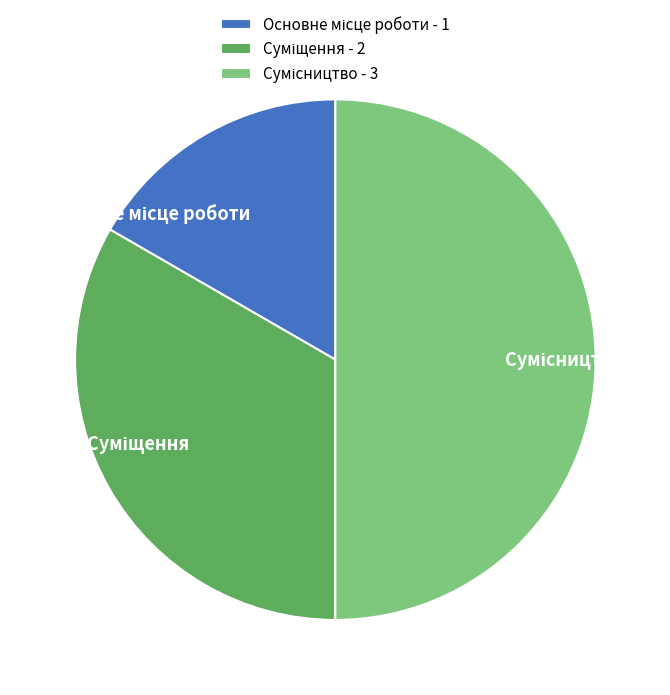

How many segments does this pie chart have?

3